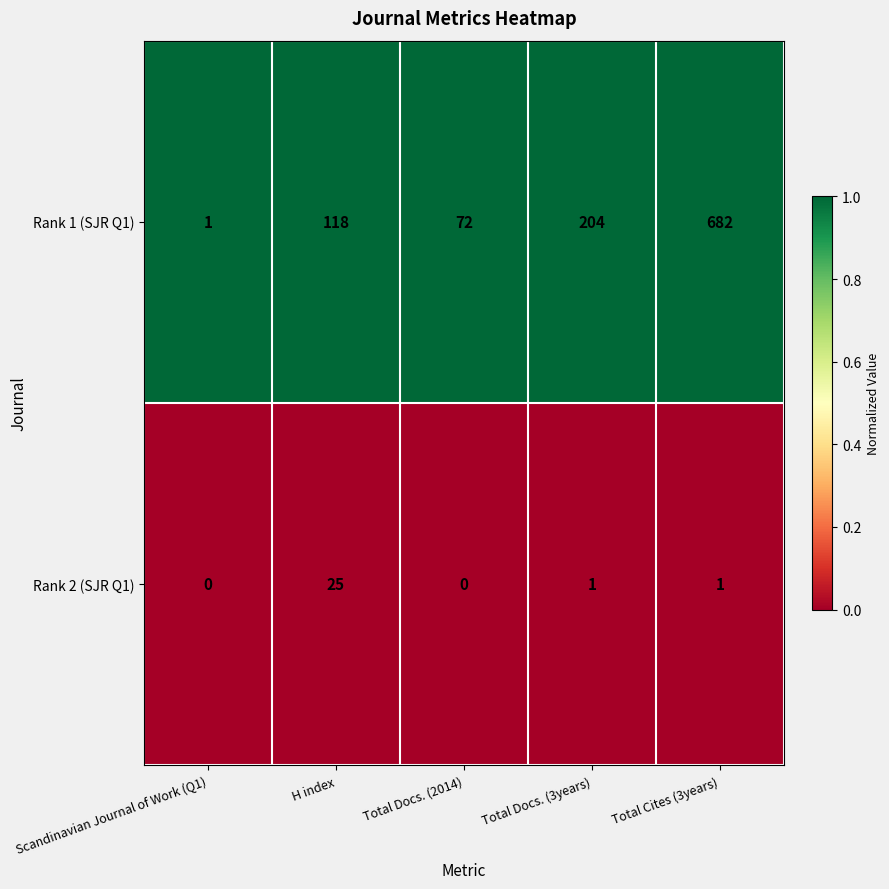

At which category is the sum across all series the highest?

Total Cites (3years)